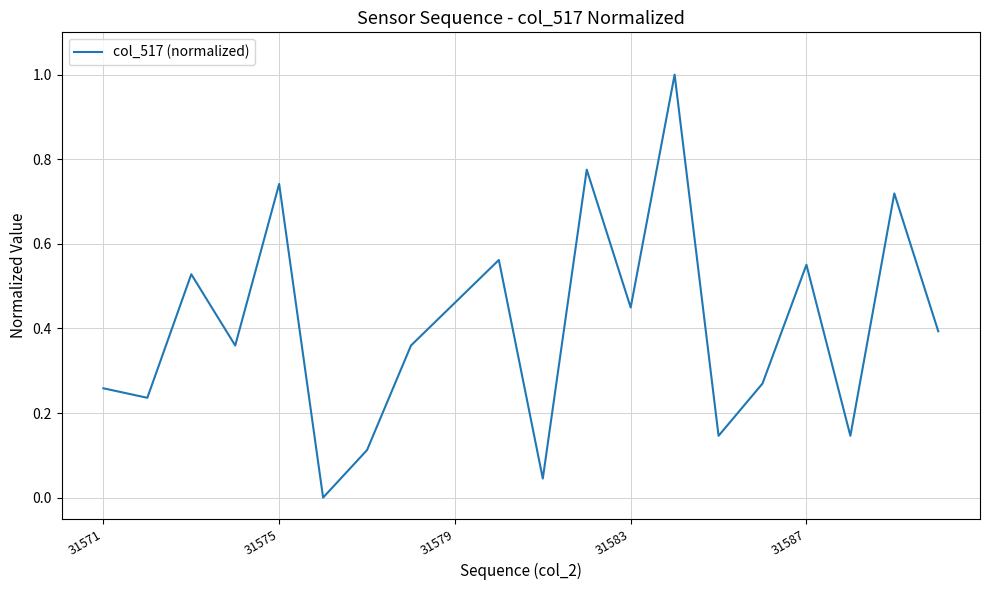

What is the difference between the maximum and minimum values?

1.0